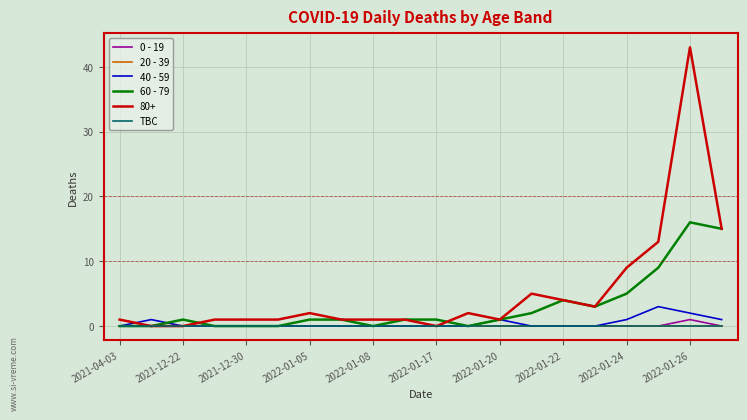

True or false: TBC has more than 2 points higher than both neighbors.

False